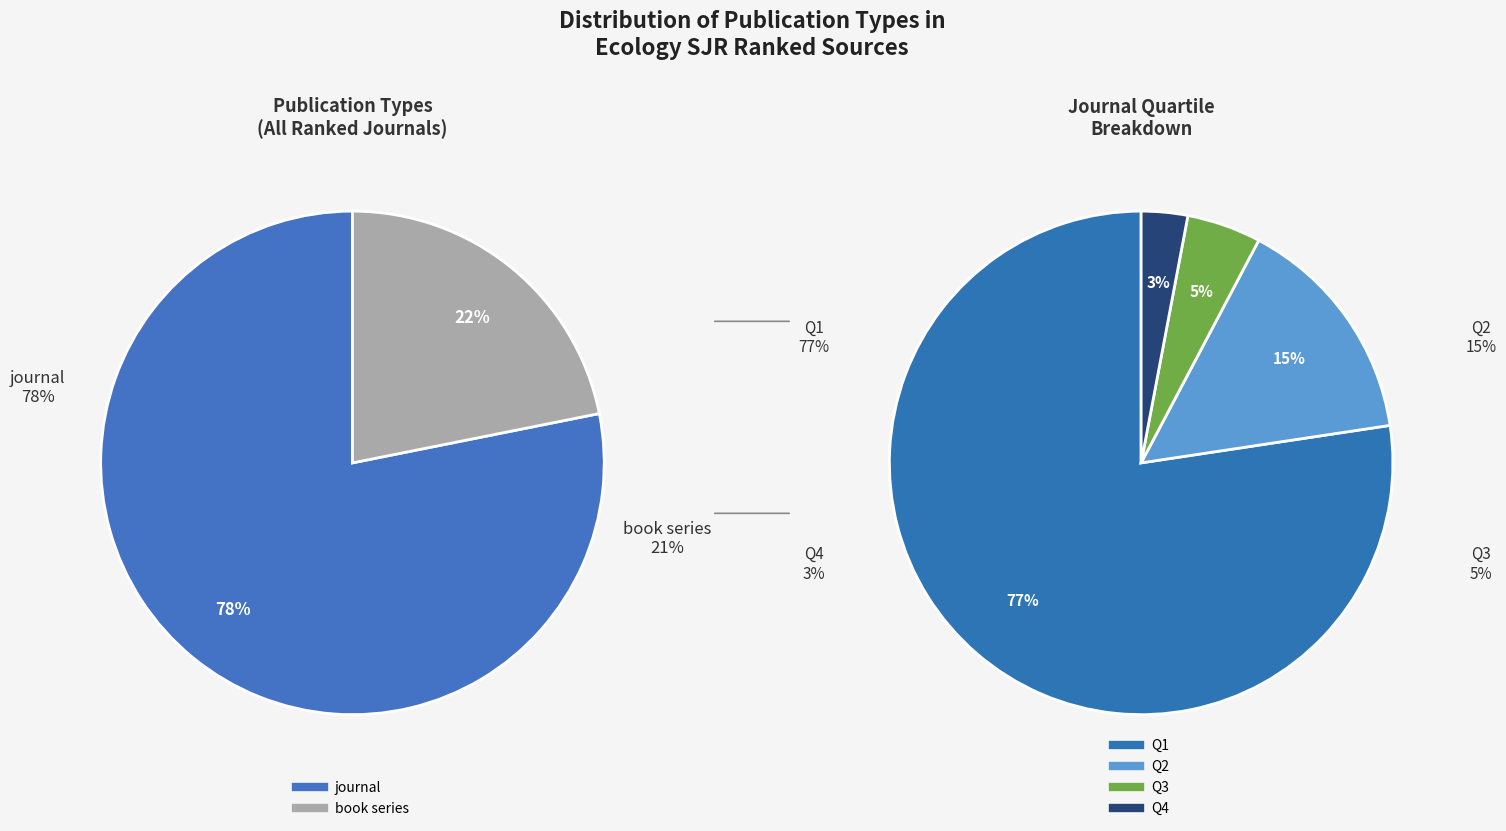

Count the number of slices in the pie.

2